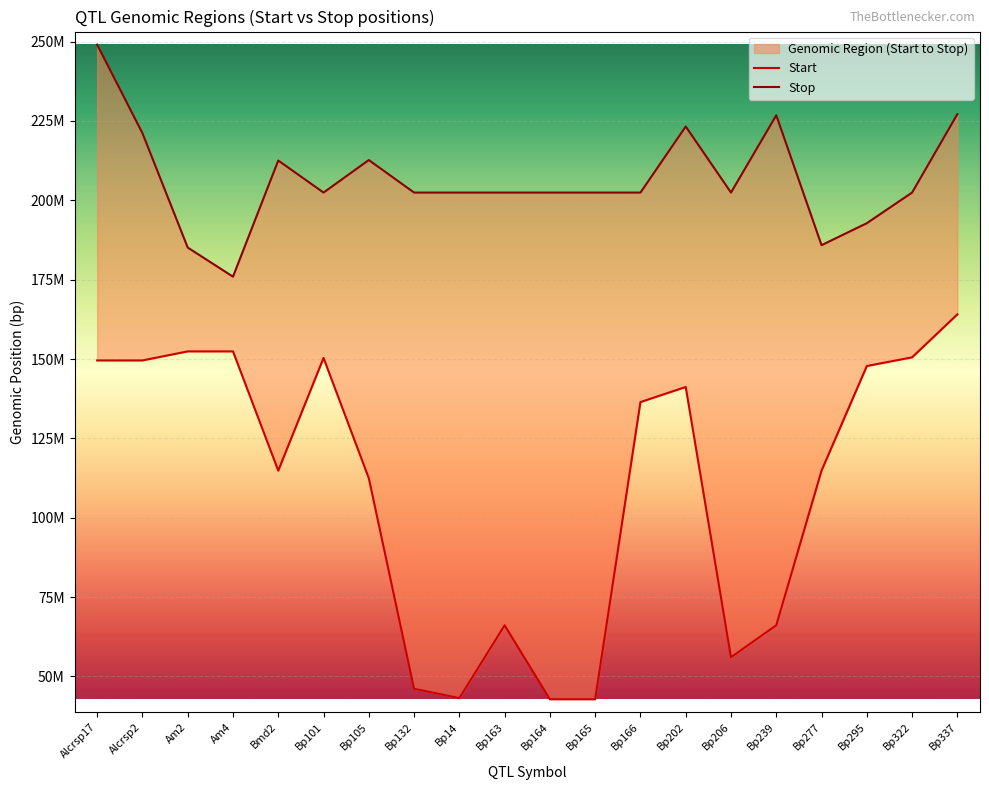

At which label does Stop first exceed 202447032?

Alcrsp17